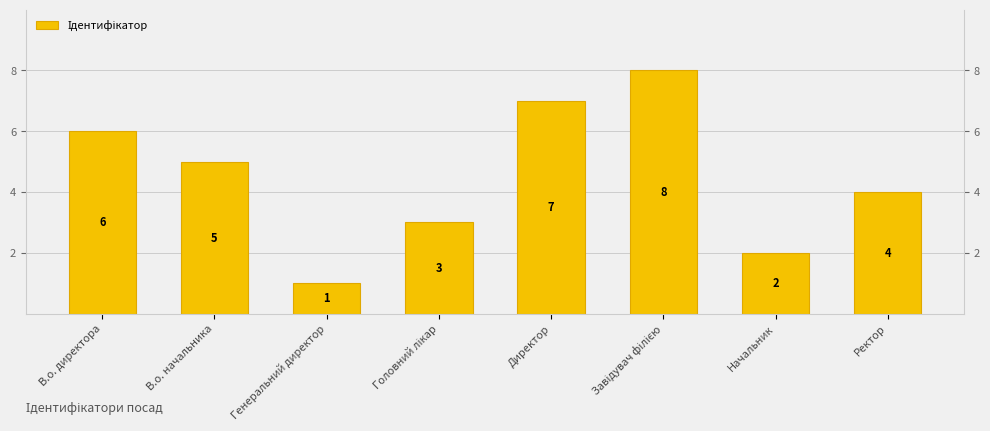

Is it true that the value at В.о. начальника is 5?

True